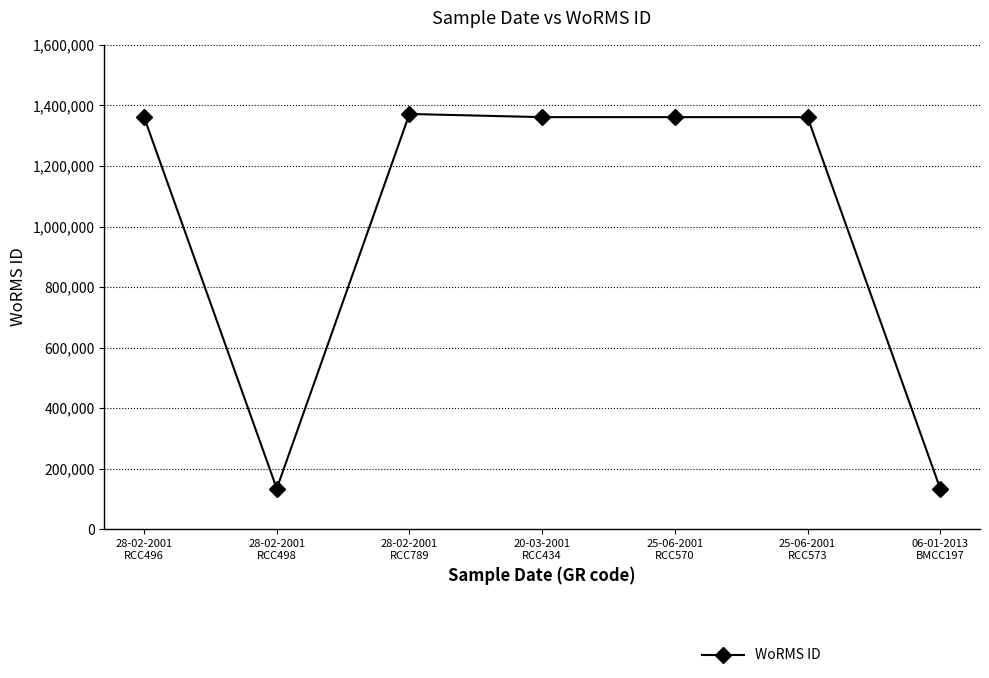

True or false: there are more than 0 points higher than both neighbors.

True